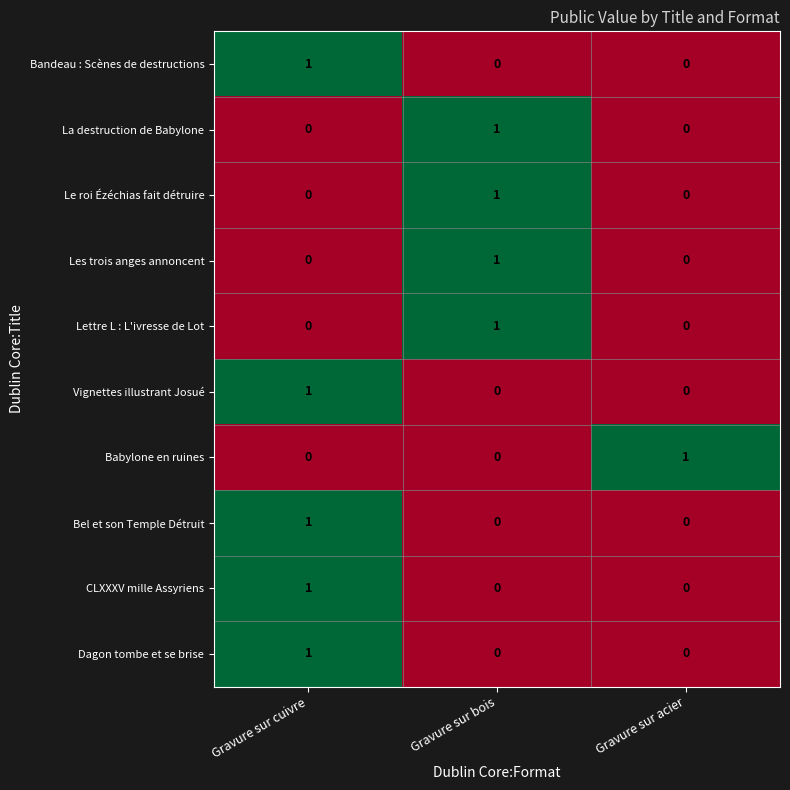

At which category is the sum across all series the highest?

Gravure sur cuivre